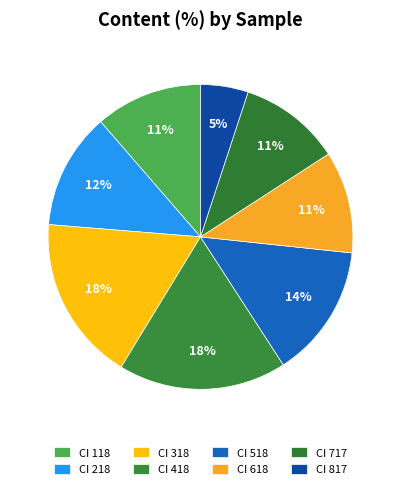

Which has a higher value, CI 817 or CI 717?

CI 717